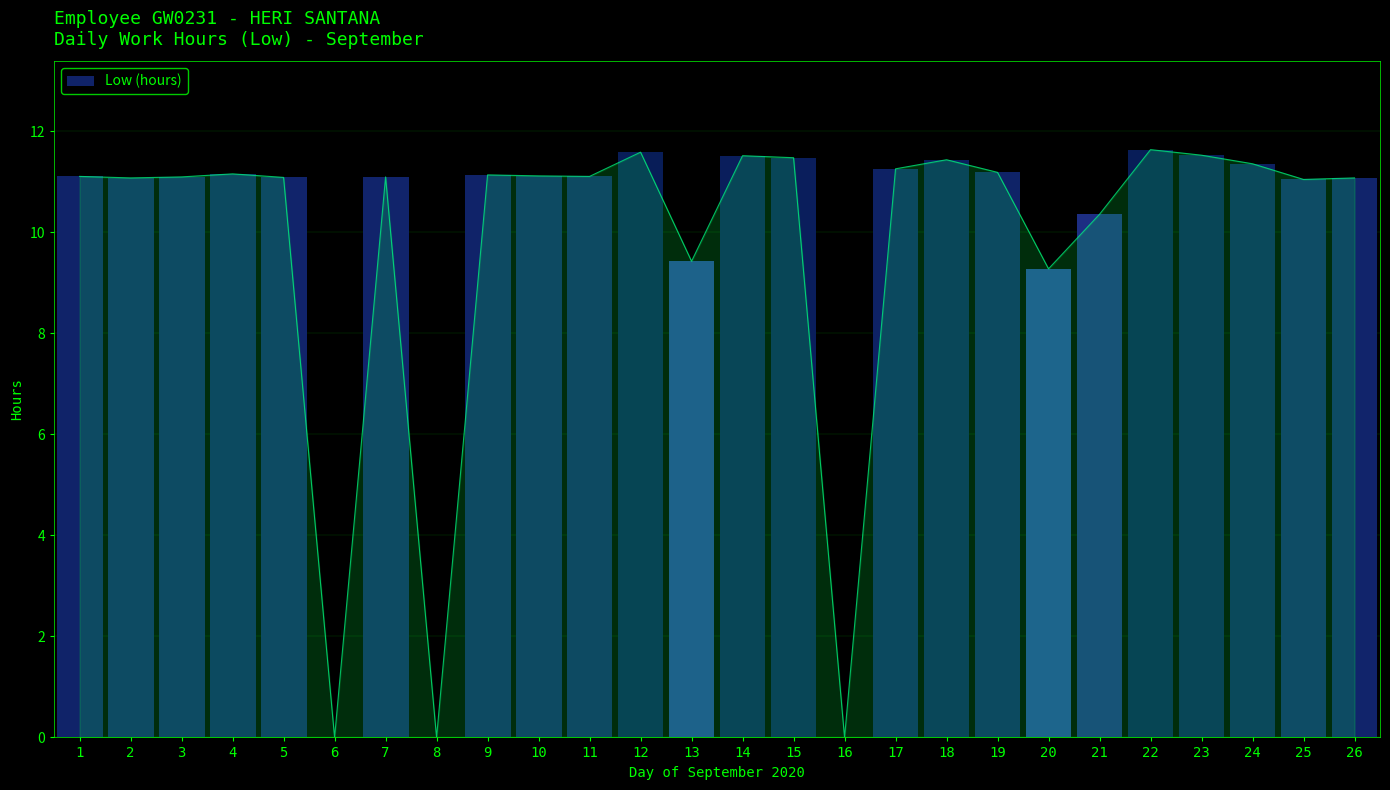

Which label corresponds to the smallest value in the chart?

6